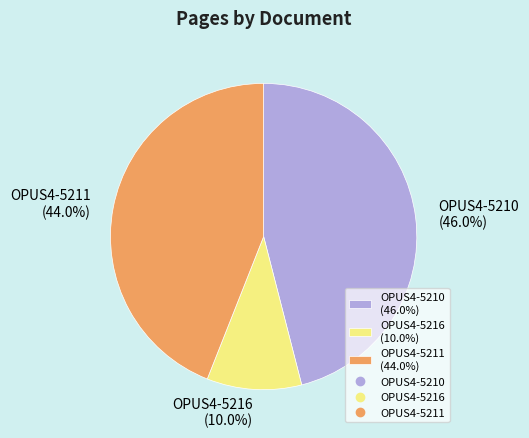

What percentage is NOT represented by OPUS4-5211?

56.0%